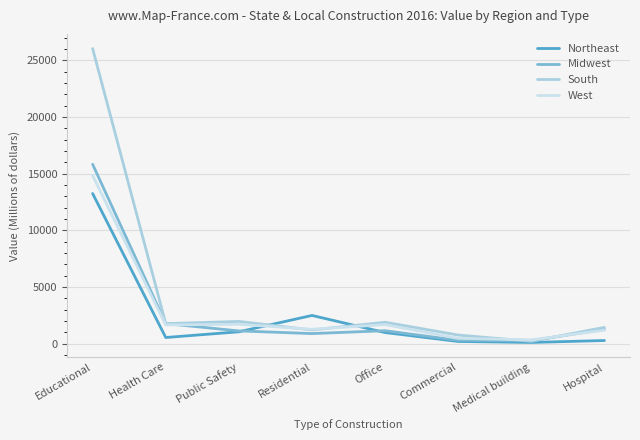

True or false: Northeast has more than 2 points higher than both neighbors.

False